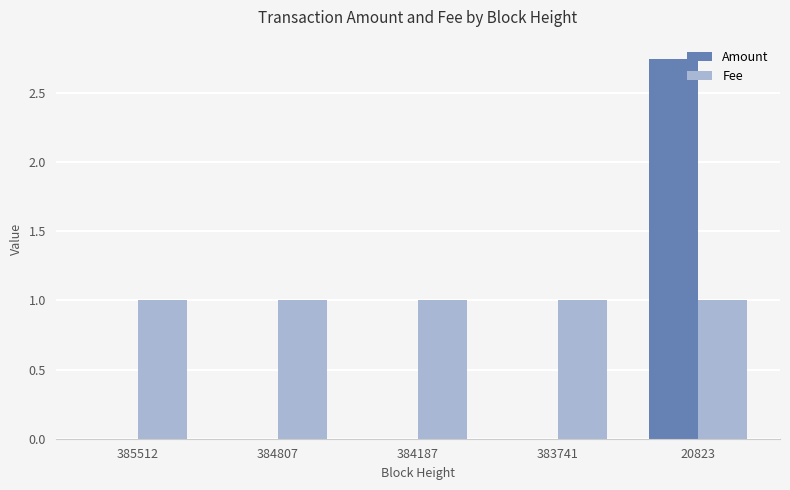

Are the bars horizontal?

No